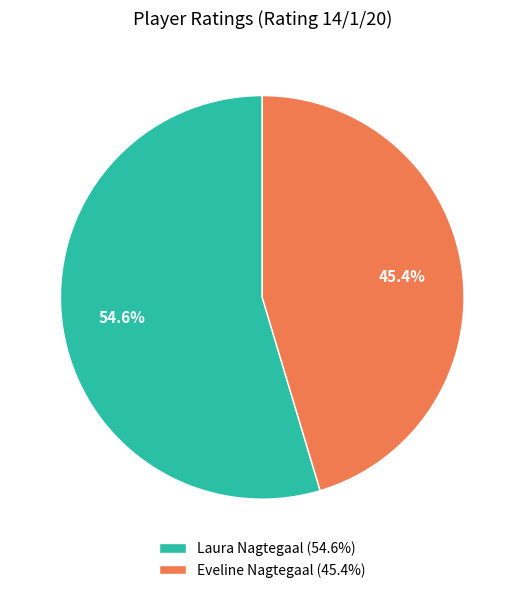

What is the ratio of the value at Eveline Nagtegaal to the value at Laura Nagtegaal?

0.8